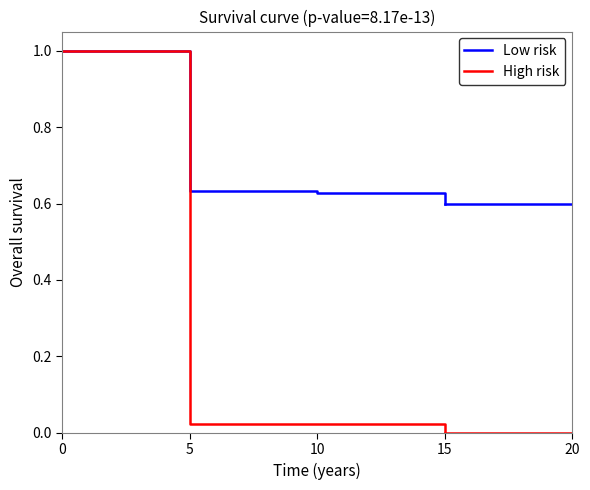

What is the sum of the Low risk values at 10 and 15?

1.2